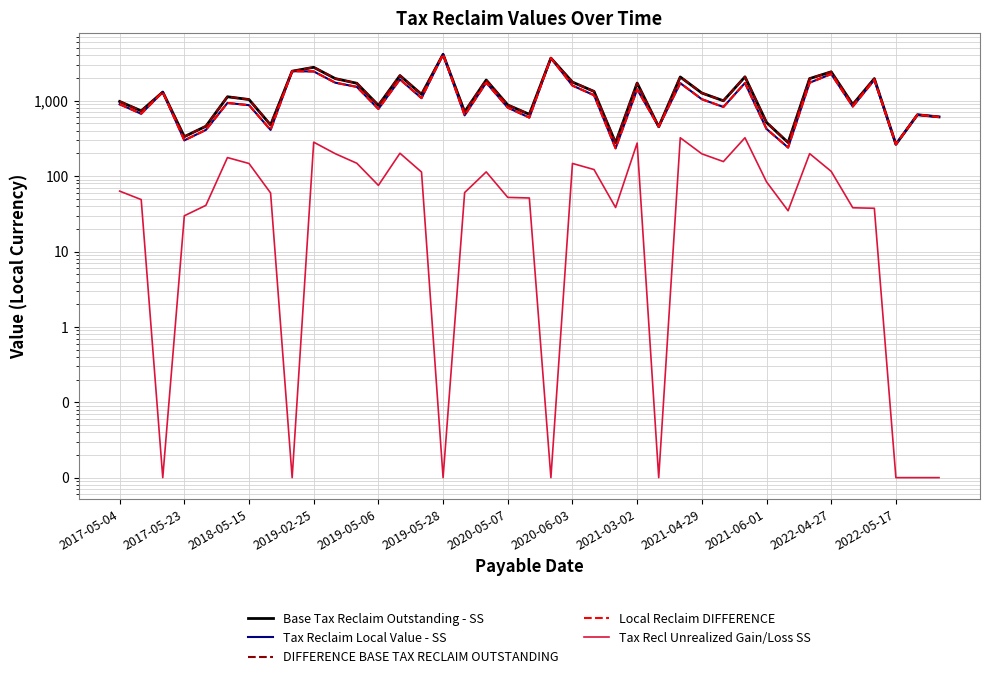

What is the sum of all Base Tax Reclaim Outstanding - SS values?

53132.9